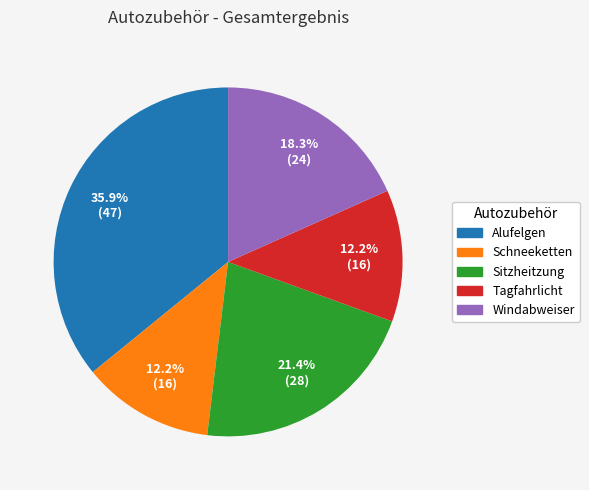

Is Tagfahrlicht the majority of the pie?

No